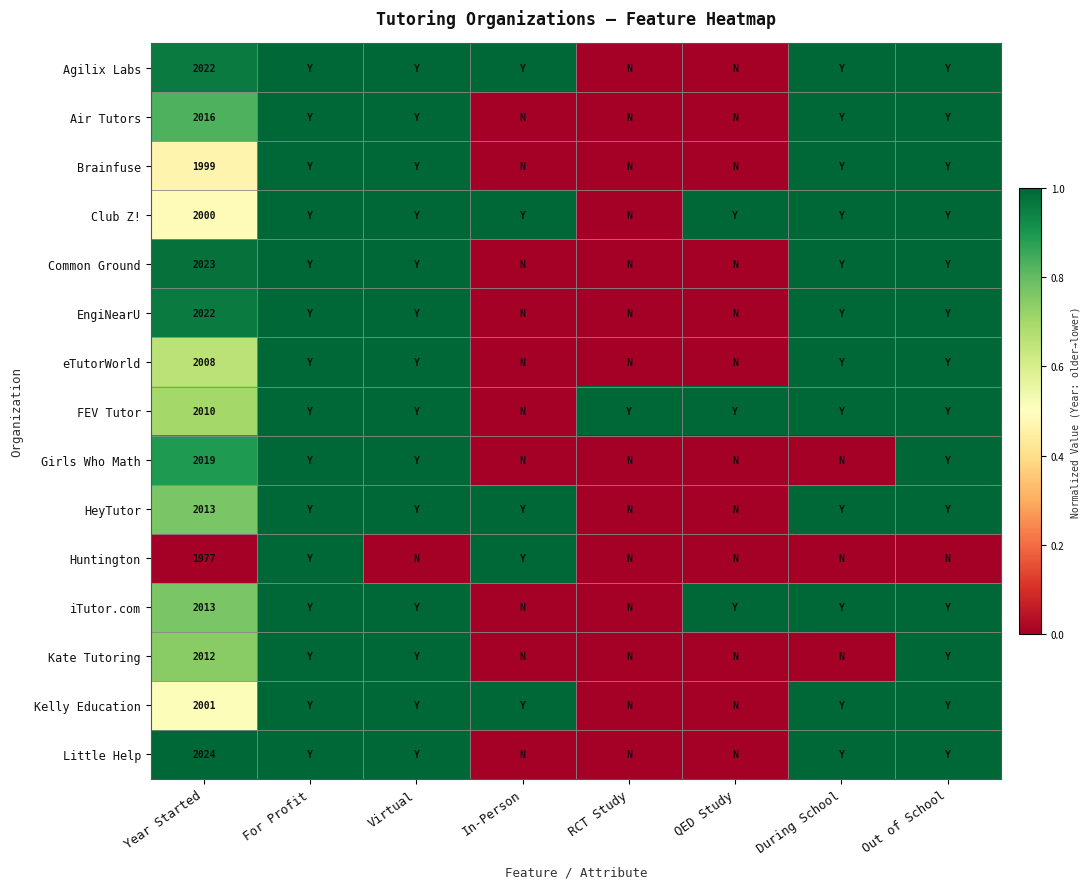

What is the total value across all series at Year Started?

30159